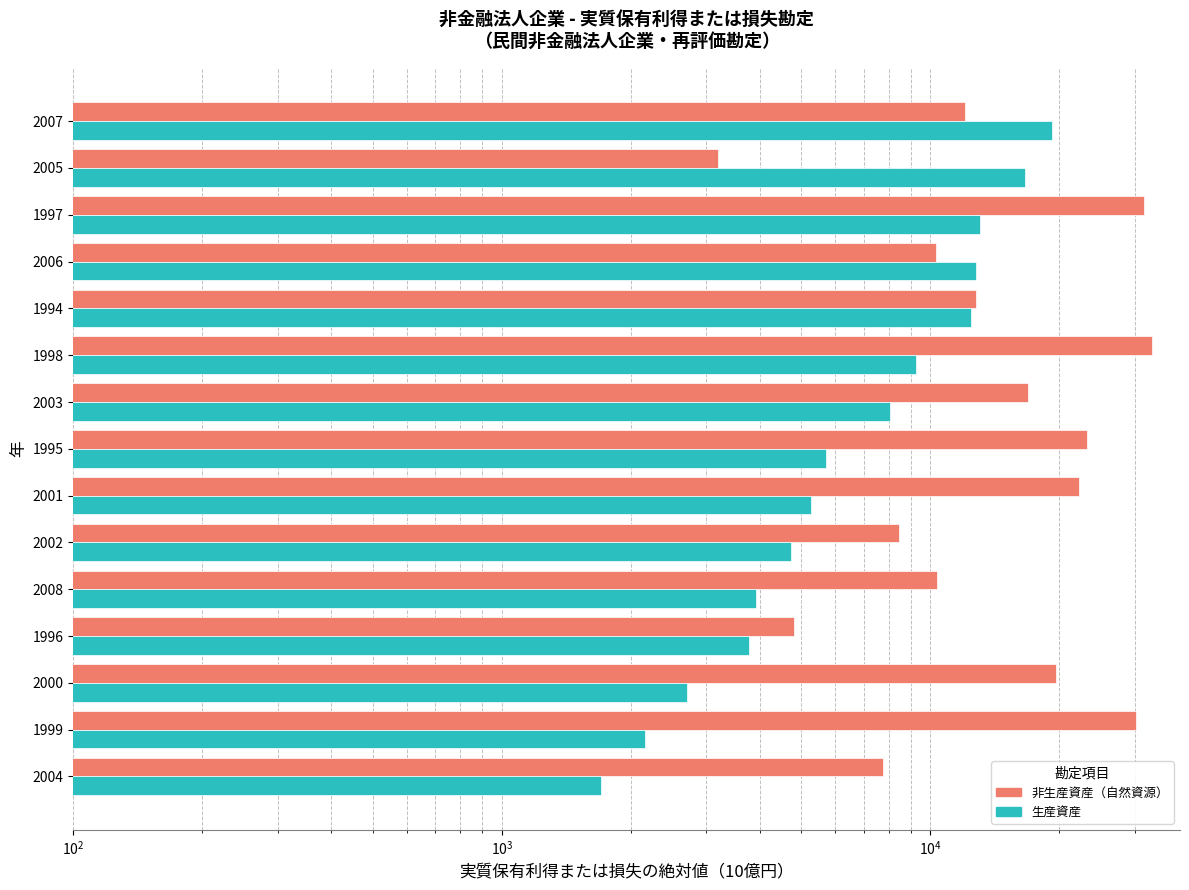

Does the chart contain any negative values?

No